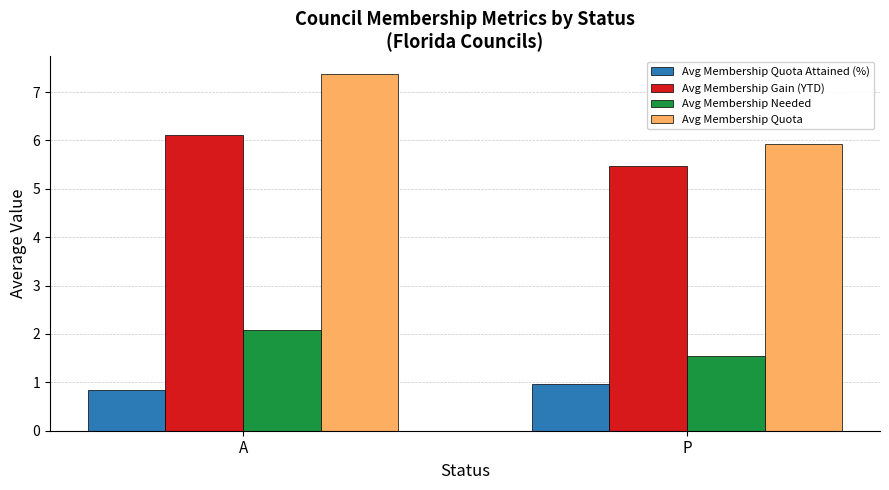

The Avg Membership Quota Attained (%) series shows 1.0 at P. True or false?

True